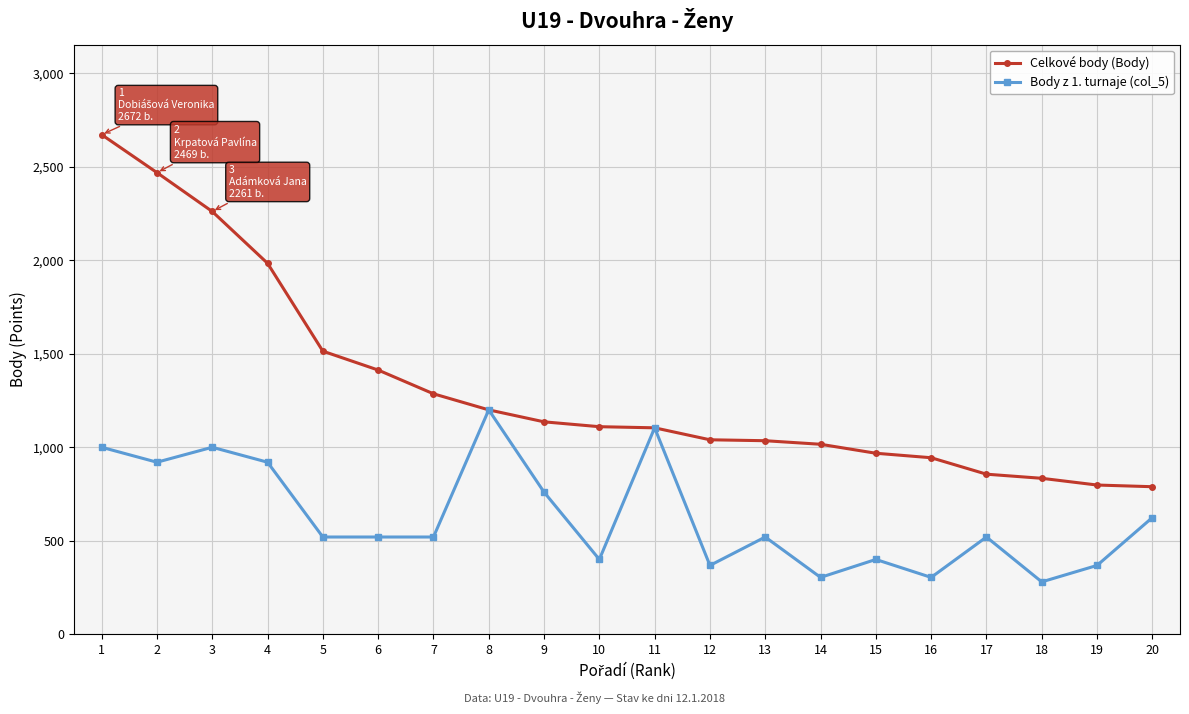

What is the maximum value shown in the chart?

2672